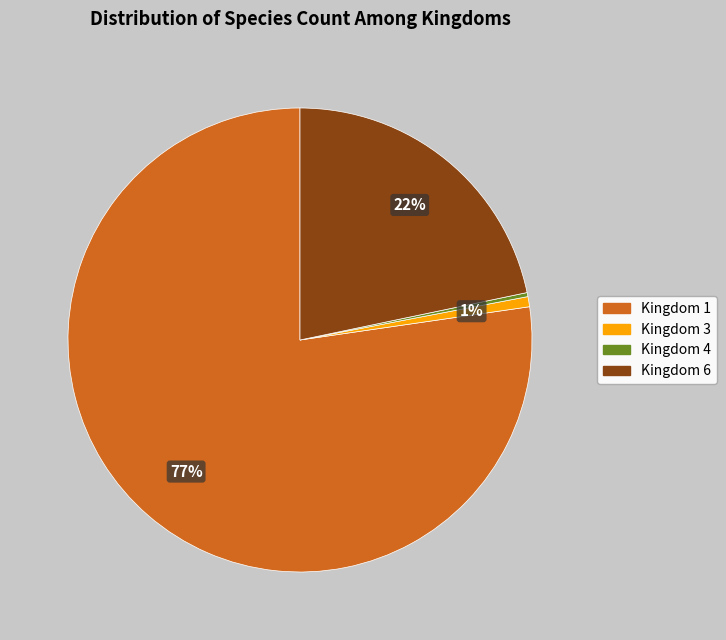

Between Kingdom 4 and Kingdom 6, which is larger?

Kingdom 6